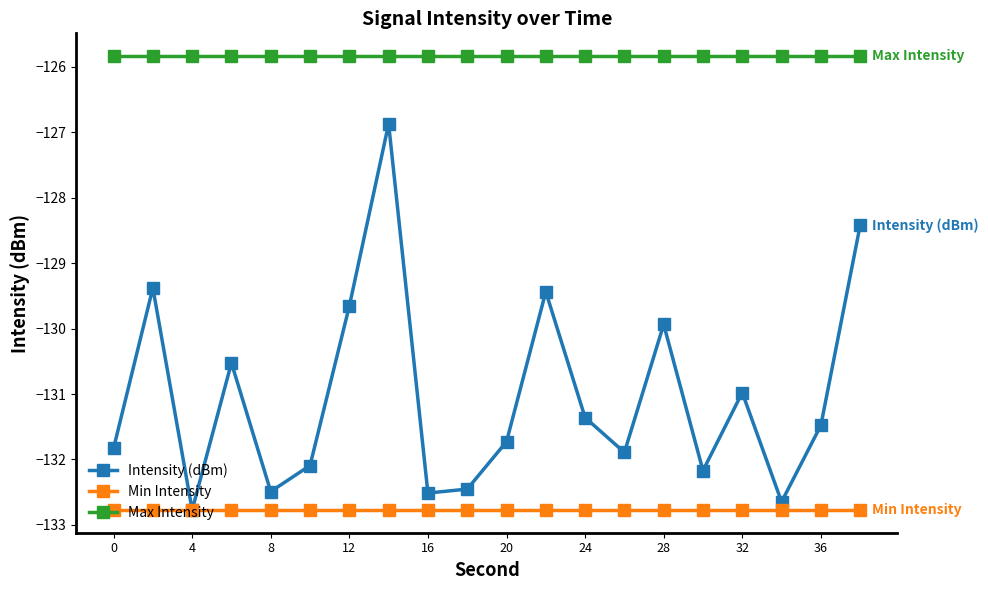

What is the minimum value for Max Intensity?

-125.8